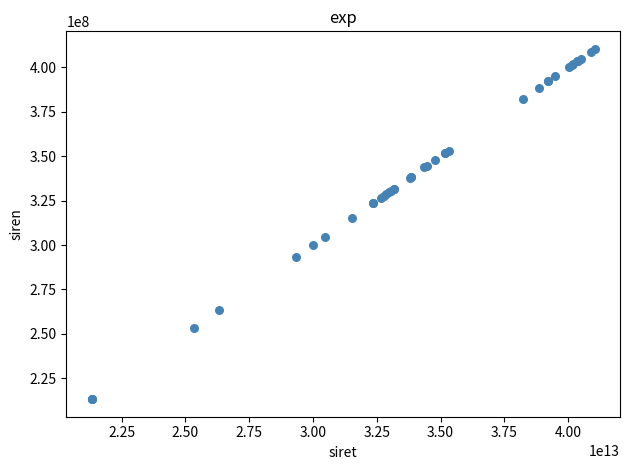

What Y value in the scatter plot is closest to 311826074?

315193599